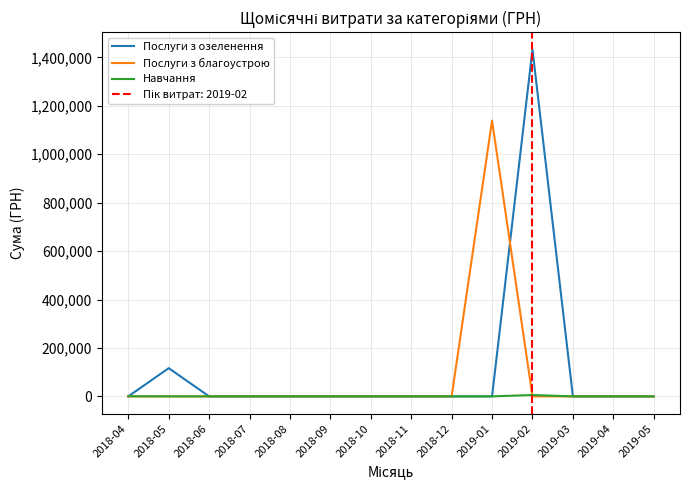

Is this an area chart (filled region under the line)?

No